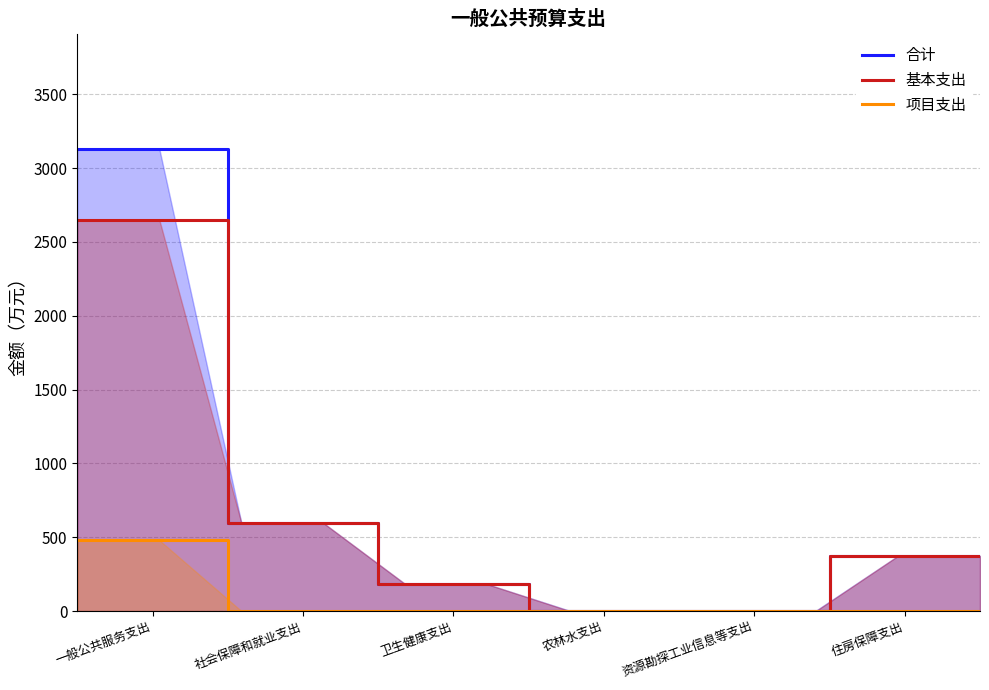

The 合计 series shows 373.8 at 住房保障支出. True or false?

True